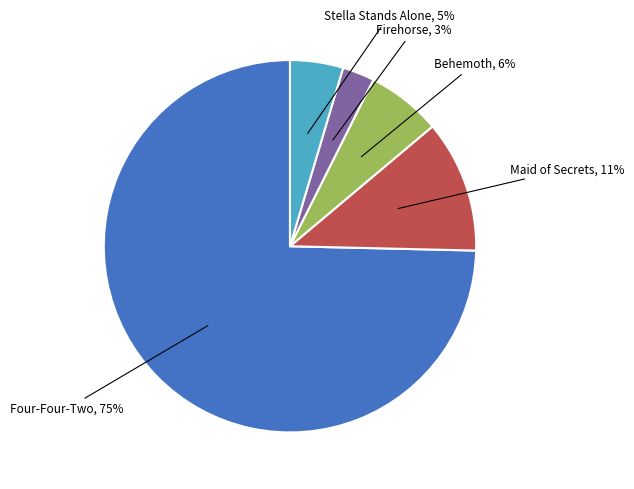

Is the sum of Firehorse and Maid of Secrets greater than half?

No